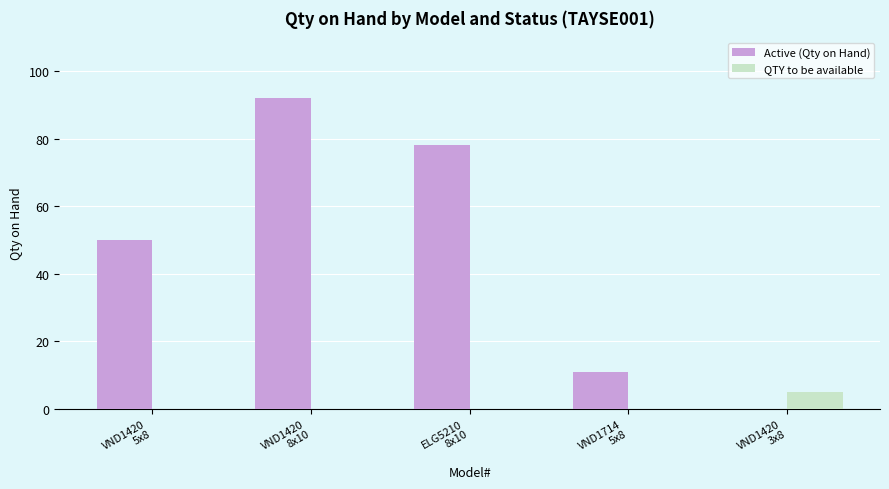

How many Active (Qty on Hand) values are between 11 and 78?

3